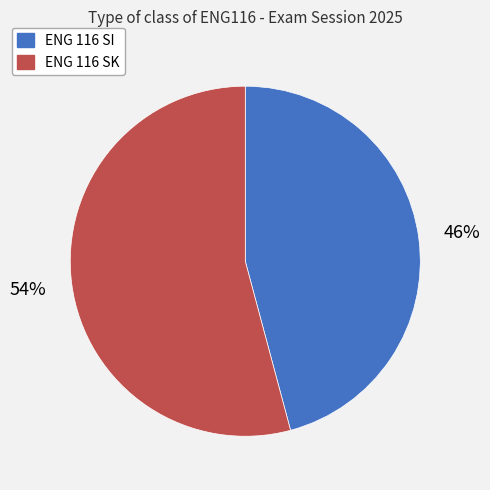

Is the sum of ENG 116 SK and ENG 116 SI greater than half?

Yes